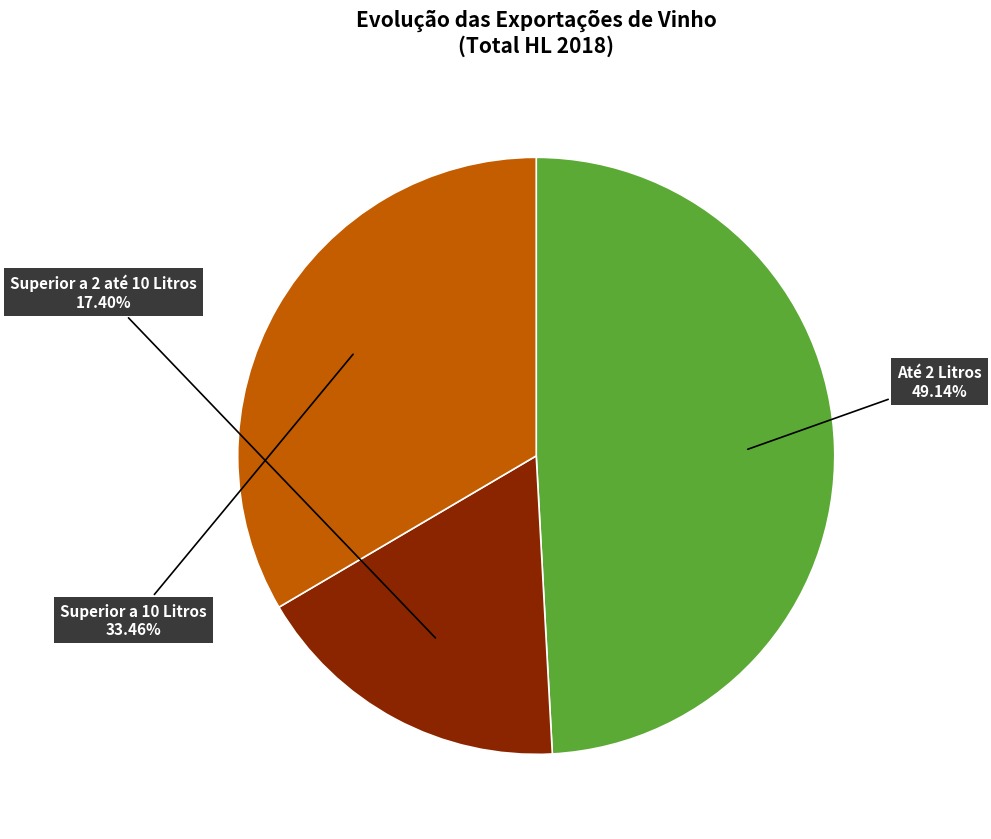

Which has a higher value, Superior a 10 Litros or Superior a 2 até 10 Litros?

Superior a 10 Litros